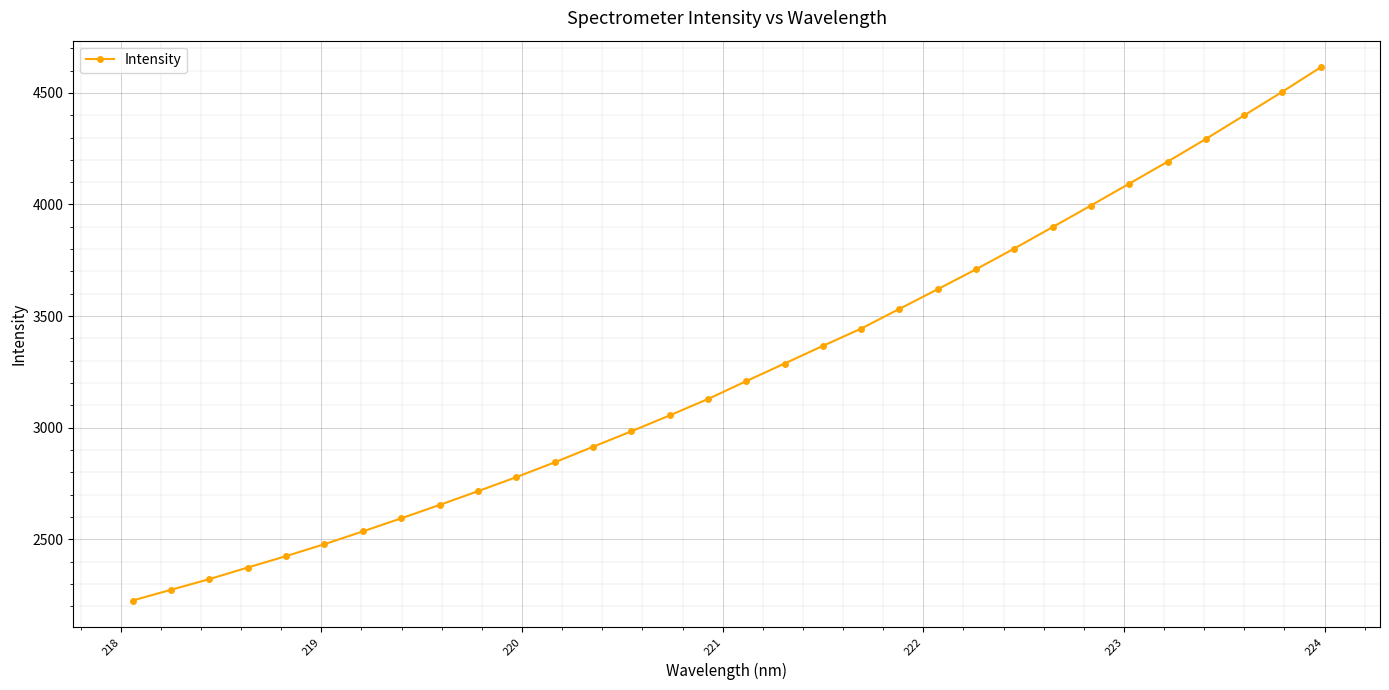

What is the difference between the second highest and second lowest values?

2230.9